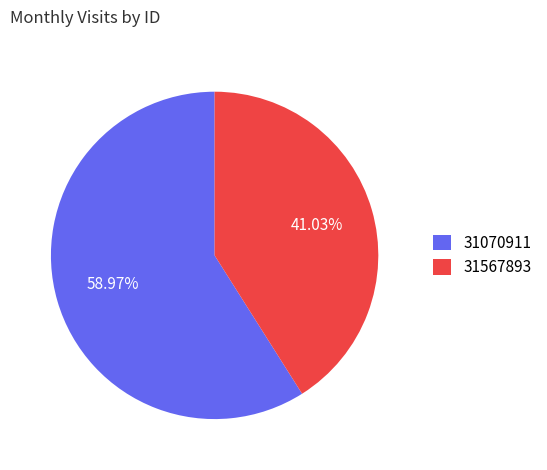

Between 31070911 and 31567893, which is larger?

31070911